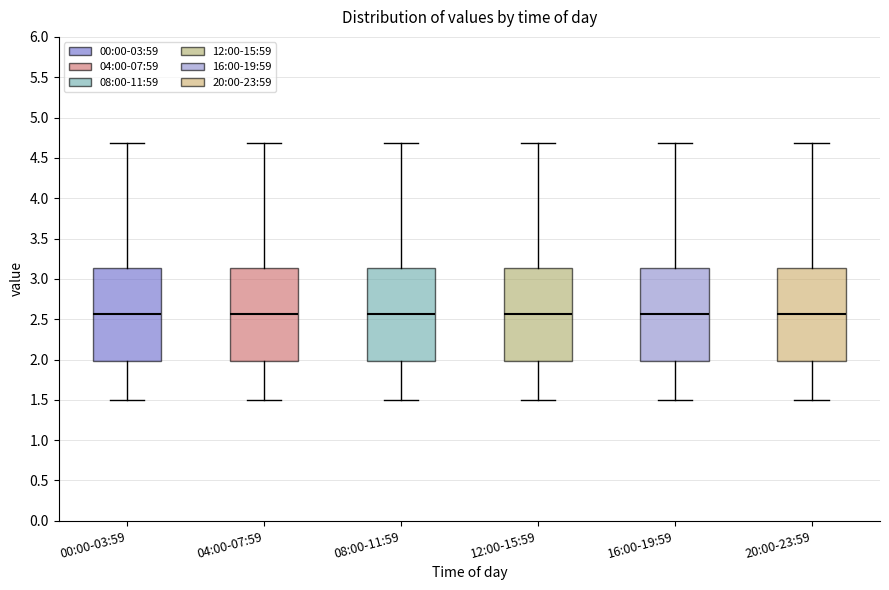

Reading left to right, transcribe this box plot: for each box, give where its median line is, the range the box spans, and where its two whiskers end, as read against the y-axis. The values are not printed on the chart, so give them approximately, as read against the axis.

00:00-03:59: median 2.55, box 2.00 to 3.15, whiskers 1.50 to 4.70
04:00-07:59: median 2.55, box 2.00 to 3.15, whiskers 1.50 to 4.70
08:00-11:59: median 2.55, box 2.00 to 3.15, whiskers 1.50 to 4.70
12:00-15:59: median 2.55, box 2.00 to 3.15, whiskers 1.50 to 4.70
16:00-19:59: median 2.55, box 2.00 to 3.15, whiskers 1.50 to 4.70
20:00-23:59: median 2.55, box 2.00 to 3.15, whiskers 1.50 to 4.70